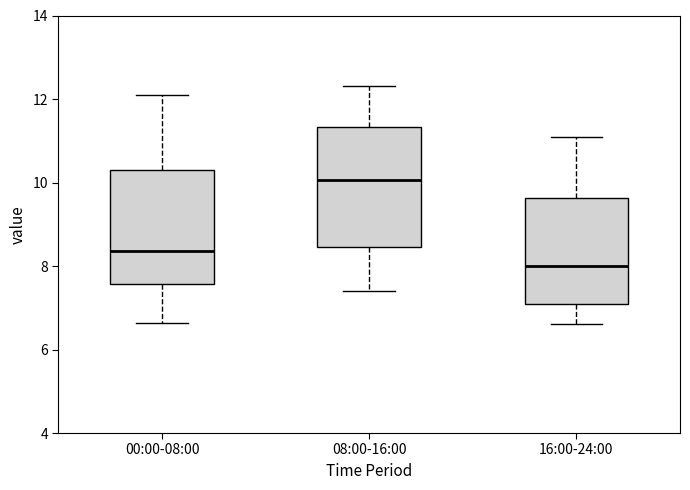

Where does the upper whisker of the box for 00:00-08:00 end on the y-axis? The values are not printed on the chart, so give them approximately, as read against the axis.

12.2